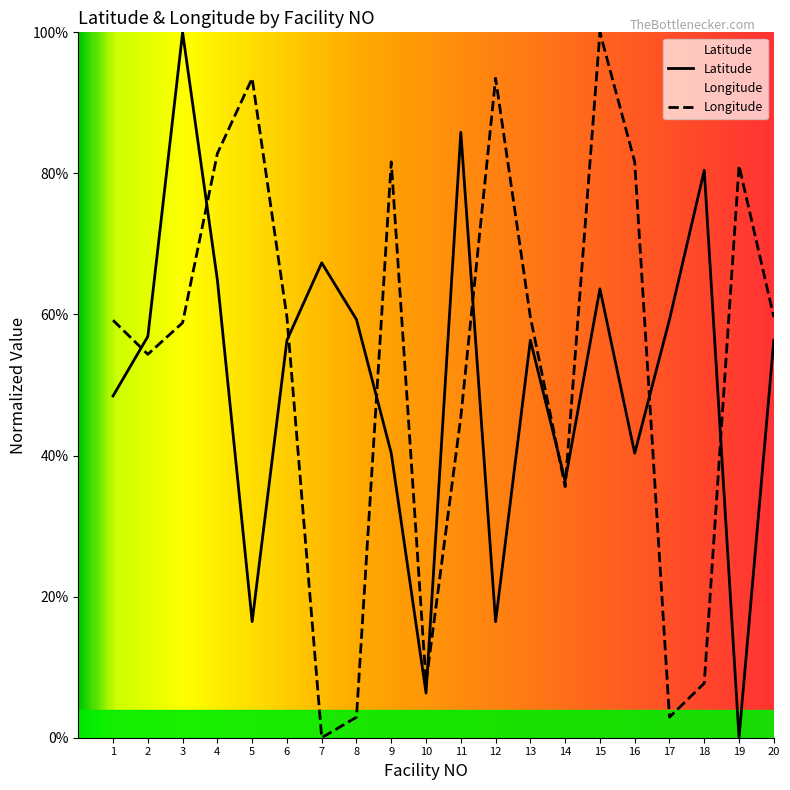

Reading left to right, transcribe all the data shown in this chart.

Latitude: 1=0.5	2=0.6	3=1.0	4=0.6	5=0.2	6=0.6	7=0.7	8=0.6	9=0.4	10=0.1	11=0.9	12=0.2	13=0.6	14=0.4	15=0.6	16=0.4	17=0.6	18=0.8	19=0.0	20=0.6
Longitude: 1=0.6	2=0.5	3=0.6	4=0.8	5=0.9	6=0.6	7=0.0	8=0.0	9=0.8	10=0.1	11=0.5	12=0.9	13=0.6	14=0.4	15=1.0	16=0.8	17=0.0	18=0.1	19=0.8	20=0.6